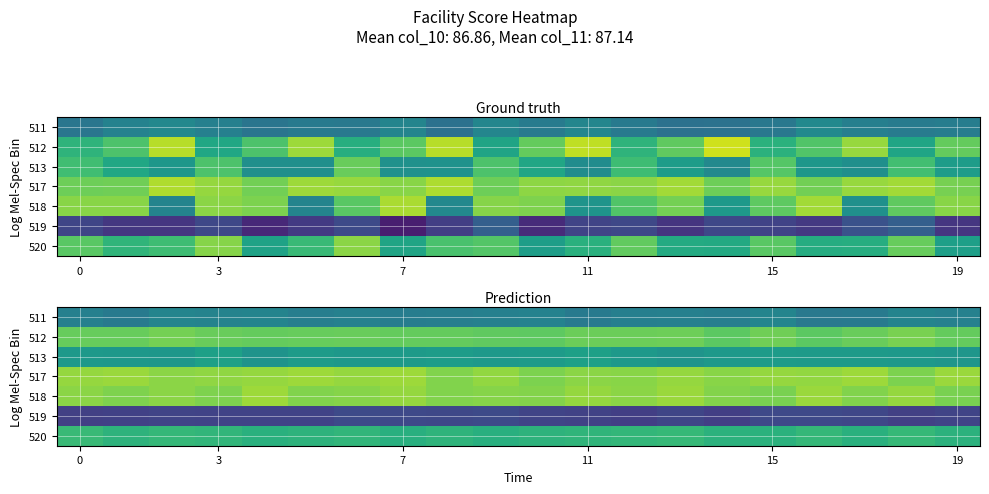

How many categories are shown in the chart?

20